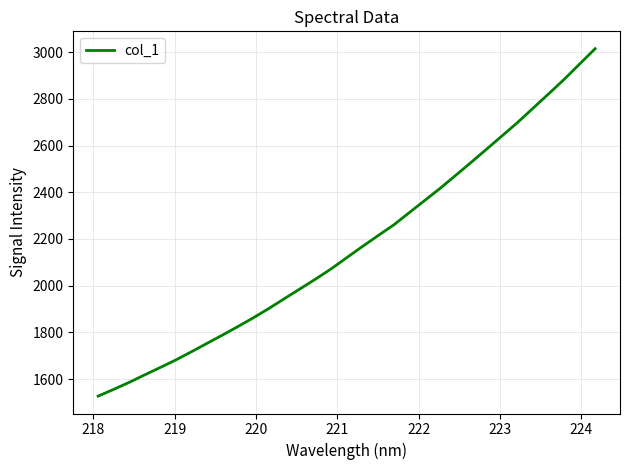

What is the greatest value displayed?

3014.4